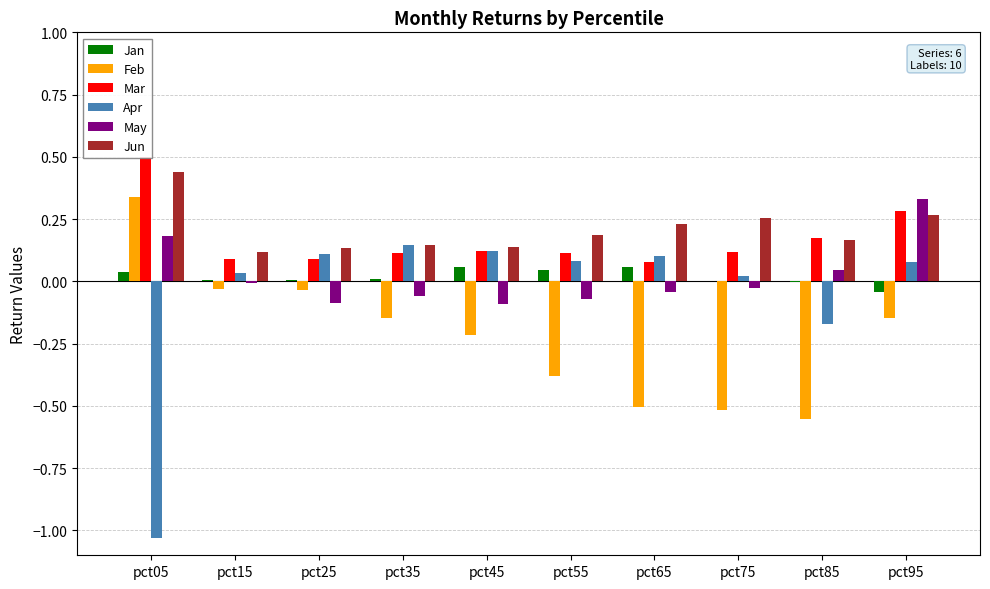

Rank the series at pct05 from highest to lowest value.

Mar, Jun, Feb, May, Jan, Apr